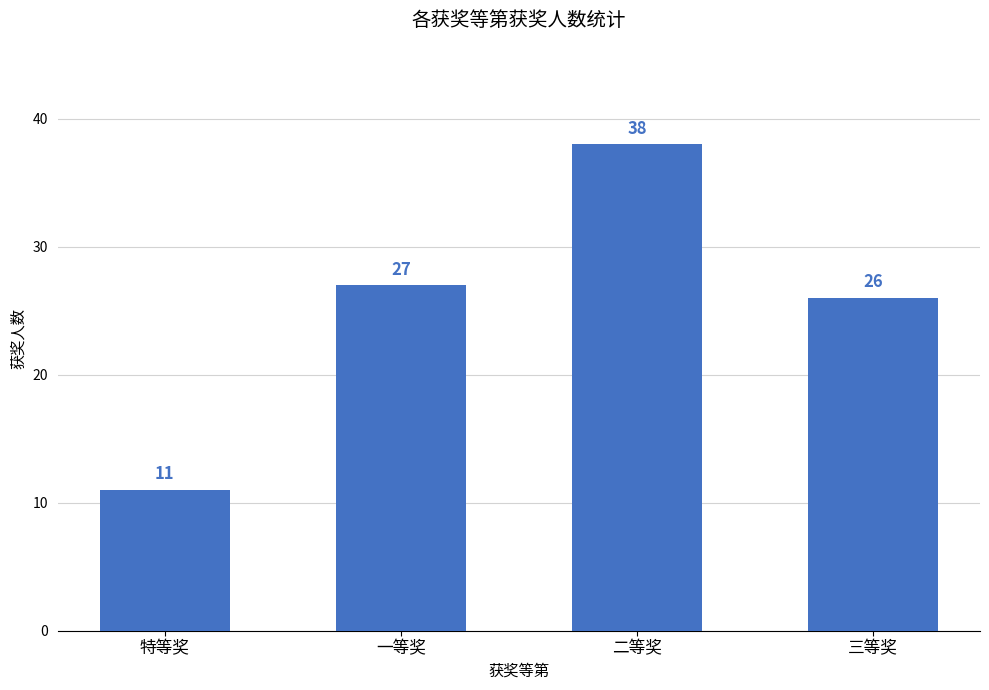

How many series are shown in this chart?

1